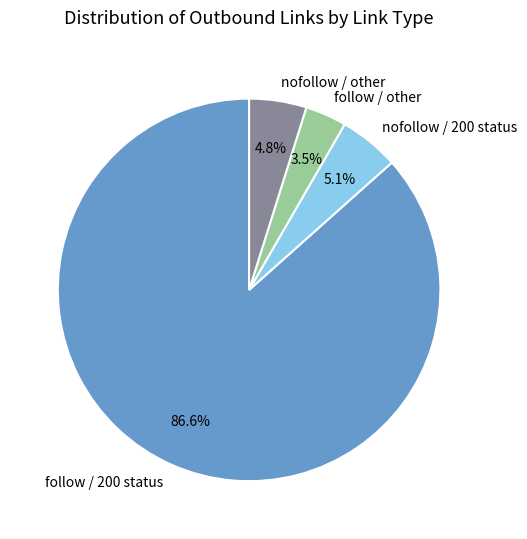

What is the largest slice in the pie chart?

follow / 200 status